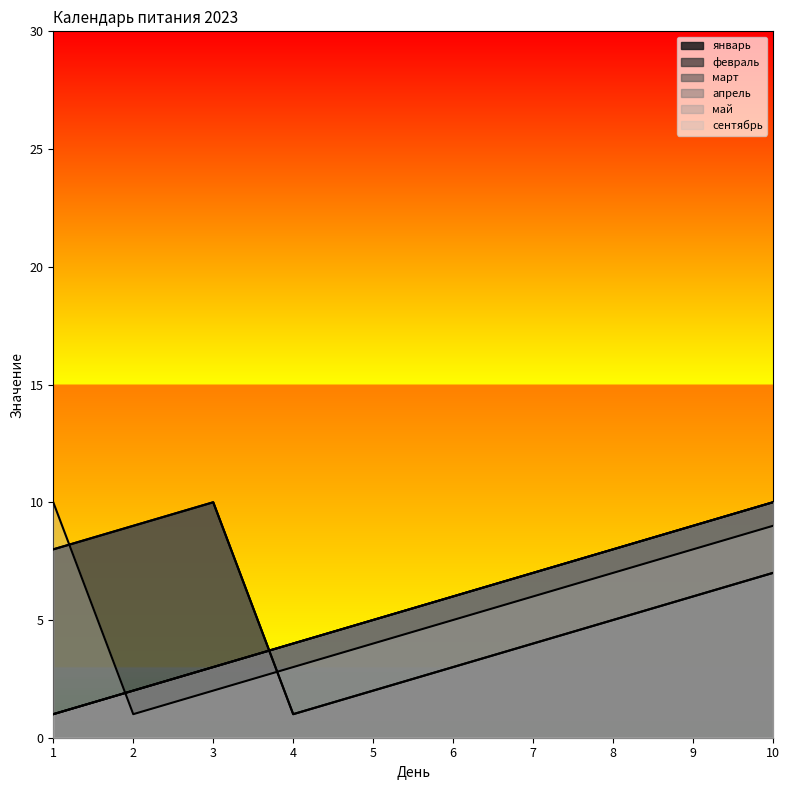

List the labels in order of январь value, largest first.

10, 9, 8, 7, 6, 5, 4, 3, 2, 1